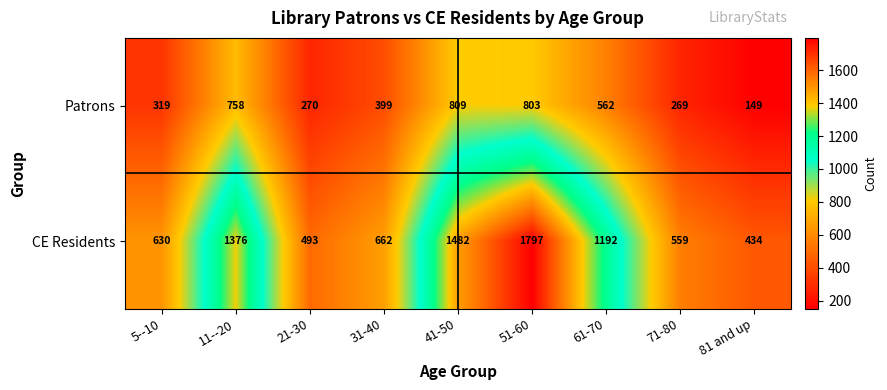

Which series has the largest total across all categories?

CE Residents